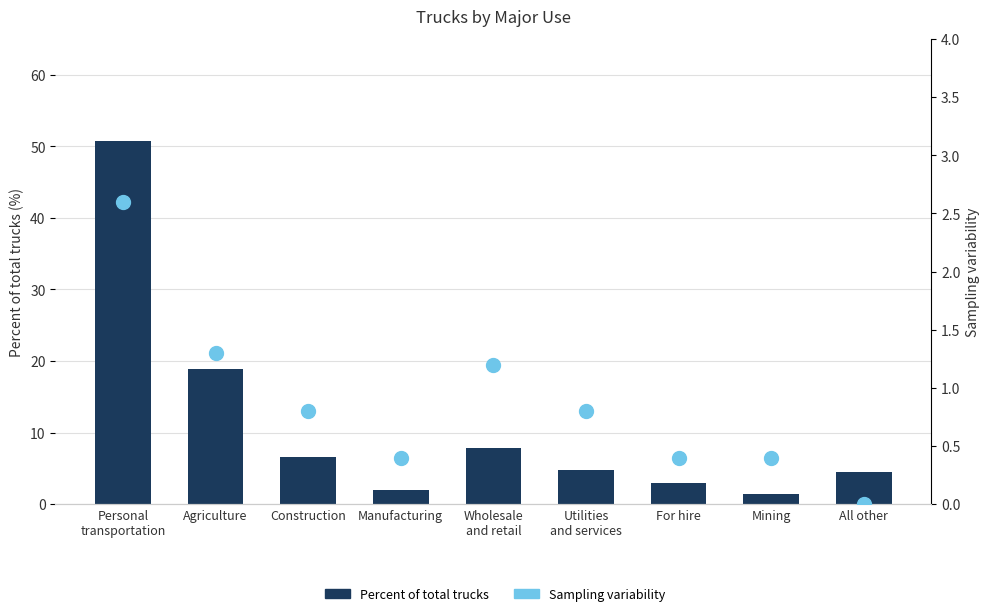

Which series reaches the maximum Y coordinate?

Percent of total trucks